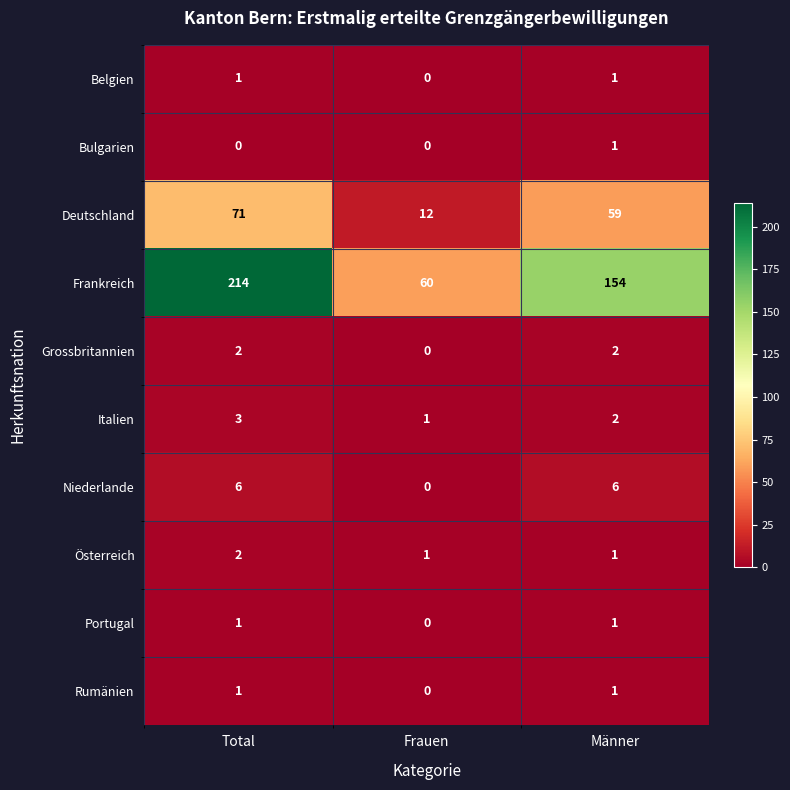

At which category is the sum across all series the highest?

Total